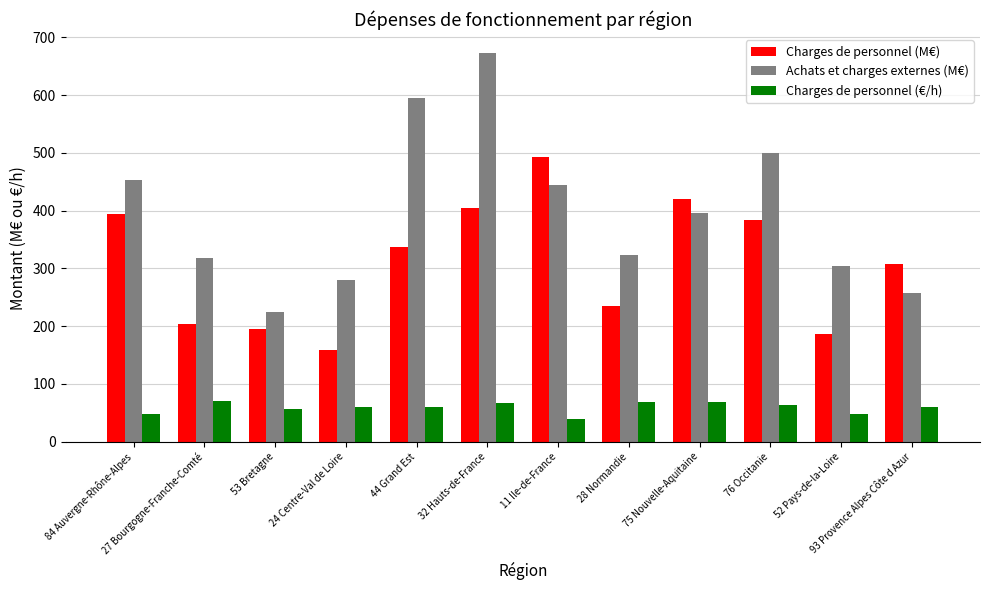

Does the chart contain any negative values?

No